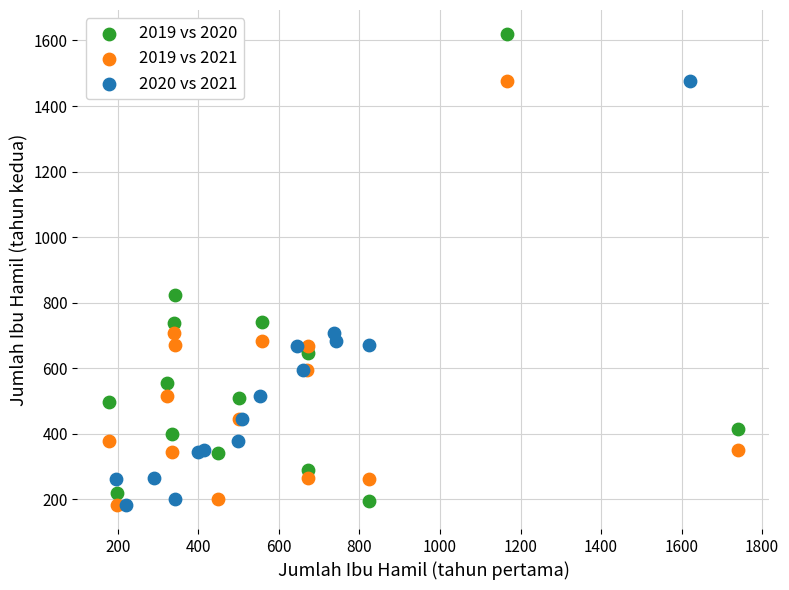

What are all the series names shown in the legend?

2019 vs 2020, 2019 vs 2021, 2020 vs 2021